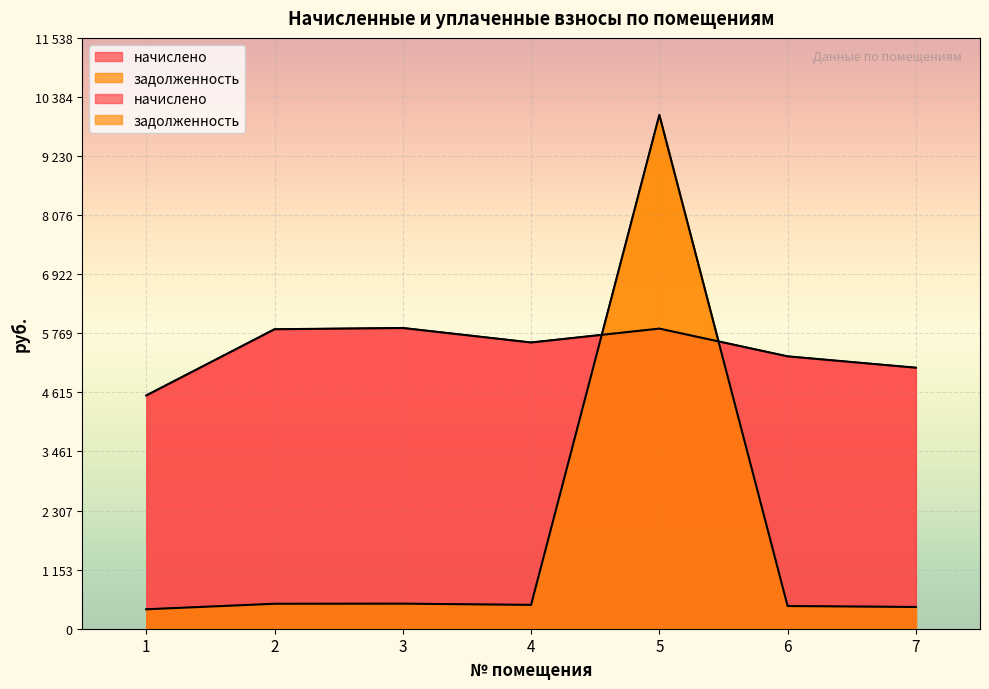

Rank the series at 4 from lowest to highest value.

задолженность, начислено